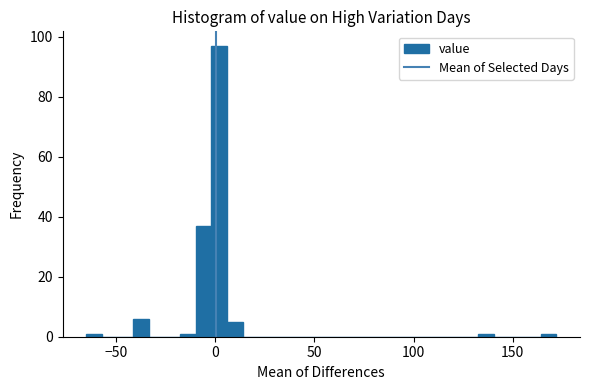

Read against the x-axis, roughly where is the centre of the tallest bar?

0